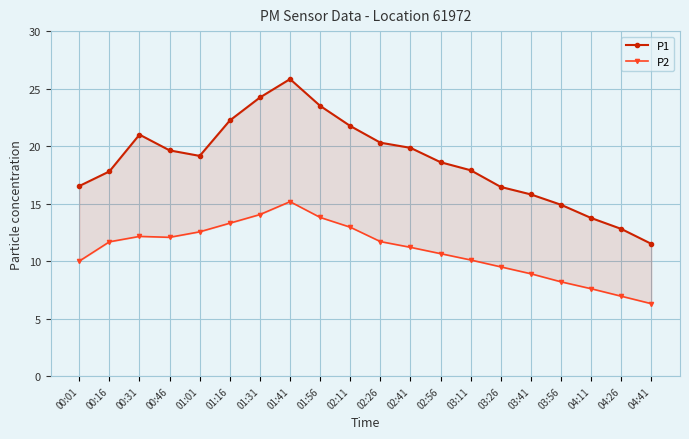

What is the average value of the P2 series?

10.9